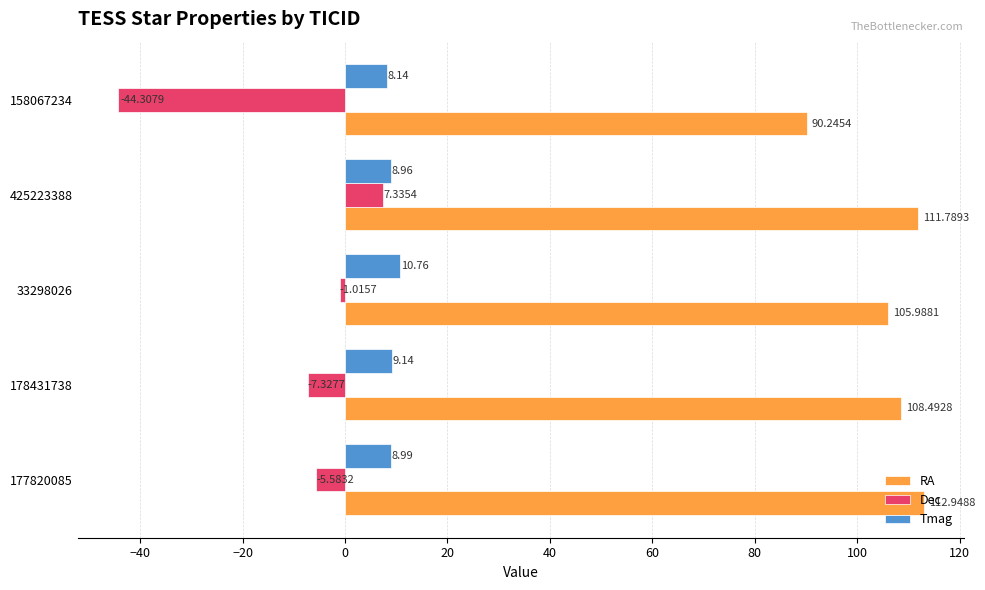

List the series in order of their overall mean, highest first.

RA, Tmag, Dec